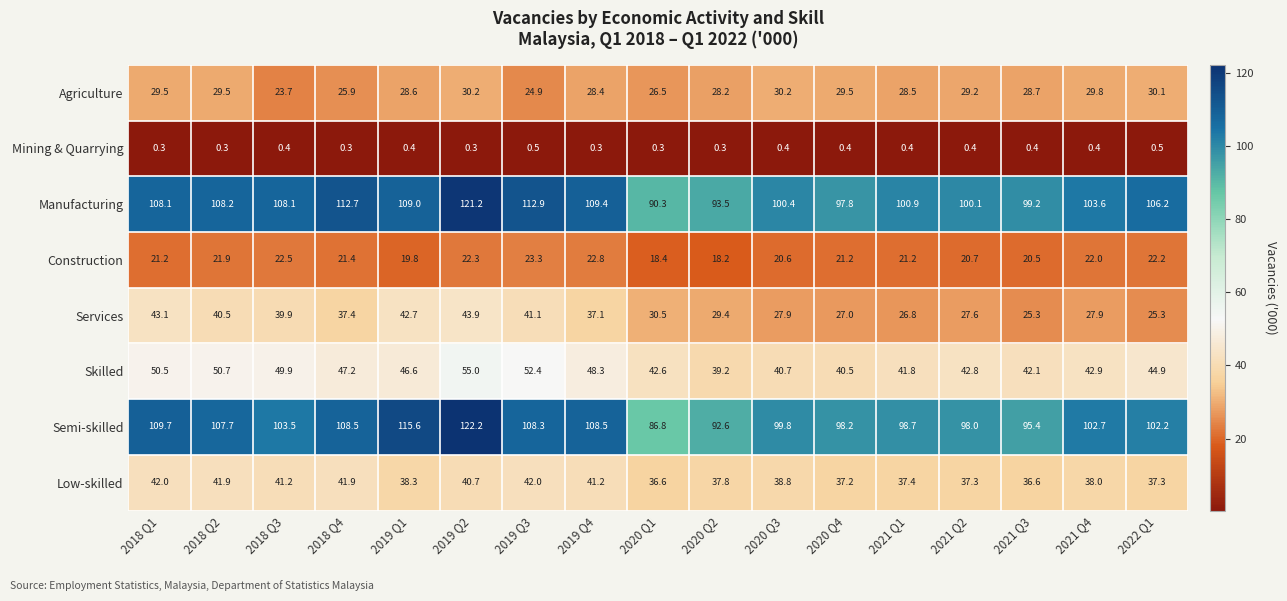

At which category does the chart reach its peak across all series?

2019 Q2